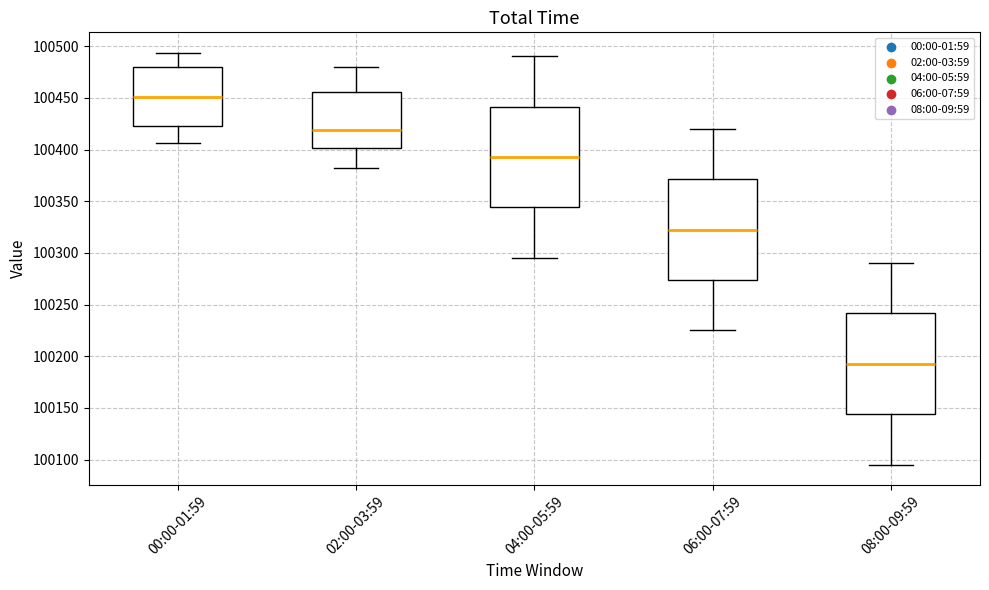

Which box's median line is the highest?

00:00-01:59